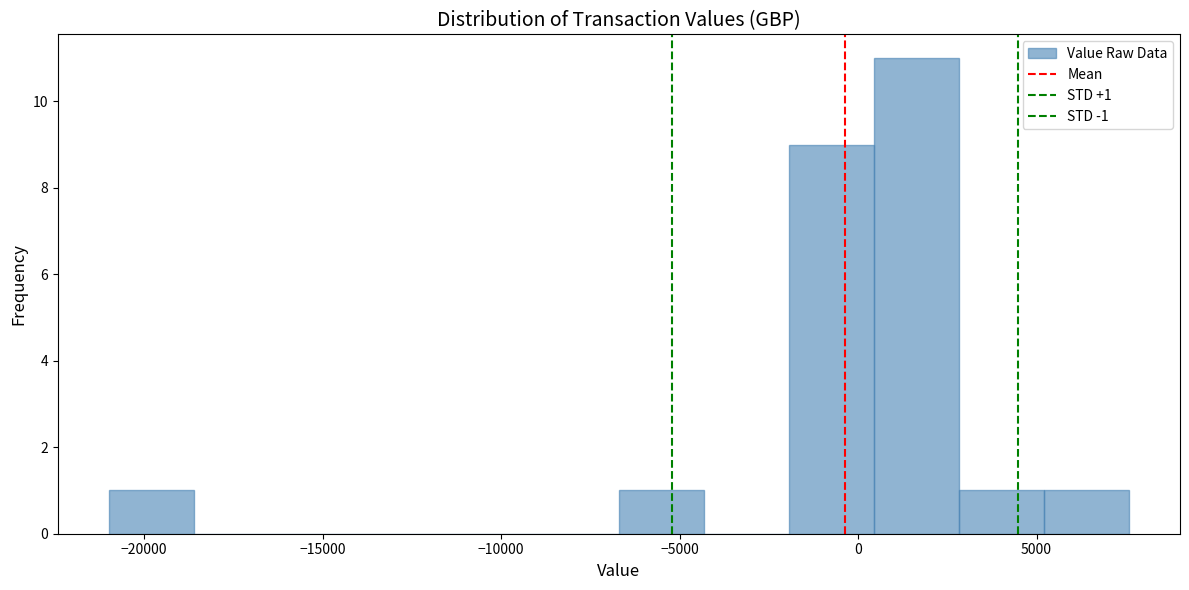

Which range on the x-axis has the tallest bar?

500 to 3000